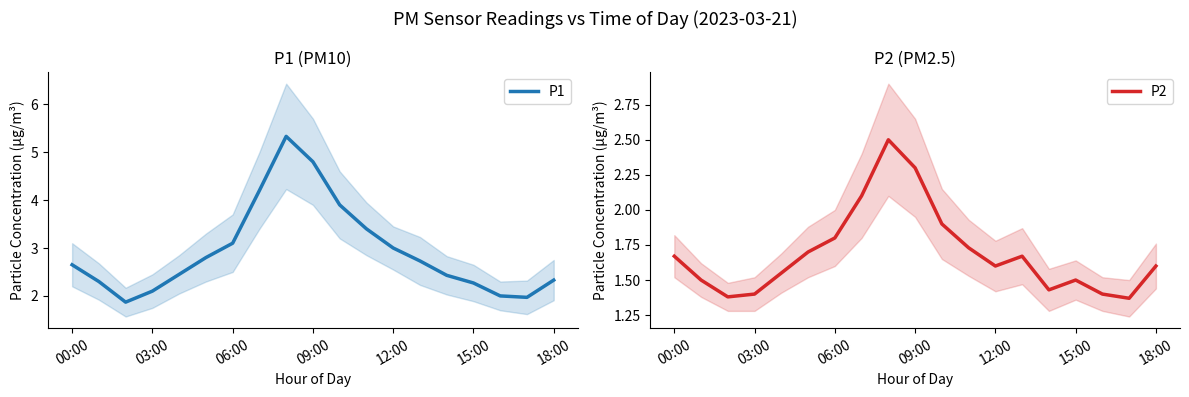

True or false: P1 and P2 intersect in this chart.

False